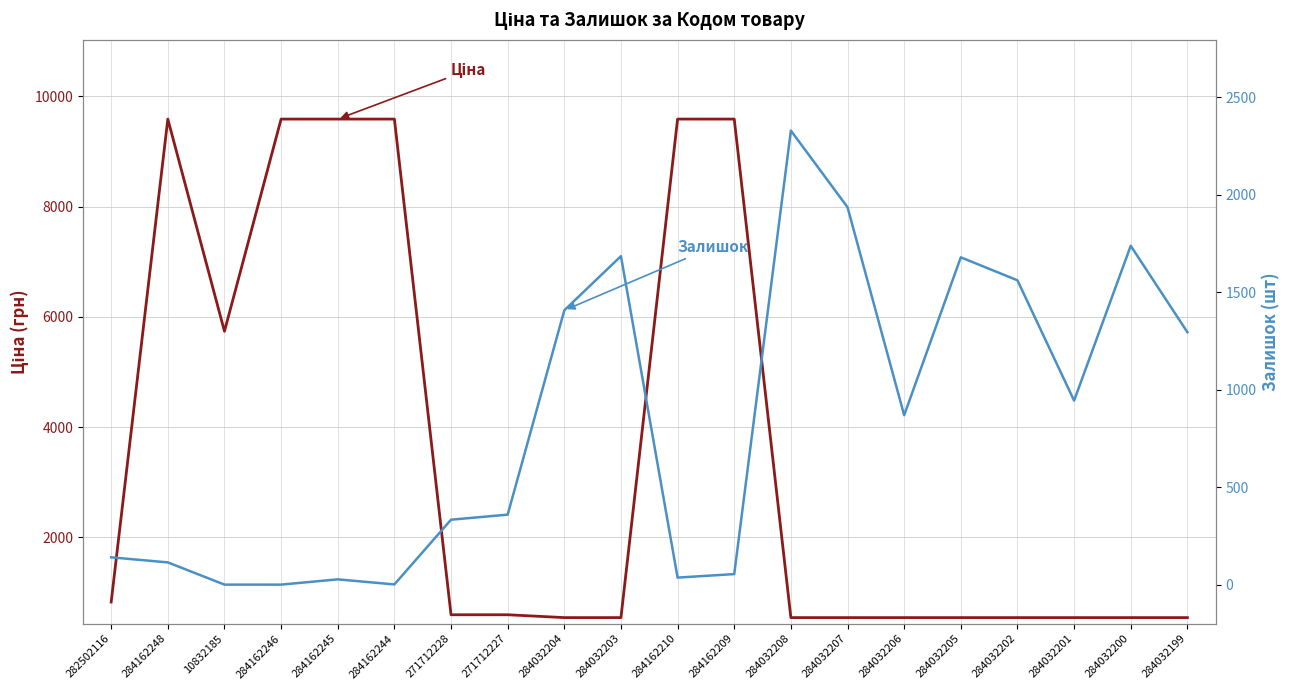

What is the label of the 19th point from the right?

284162248